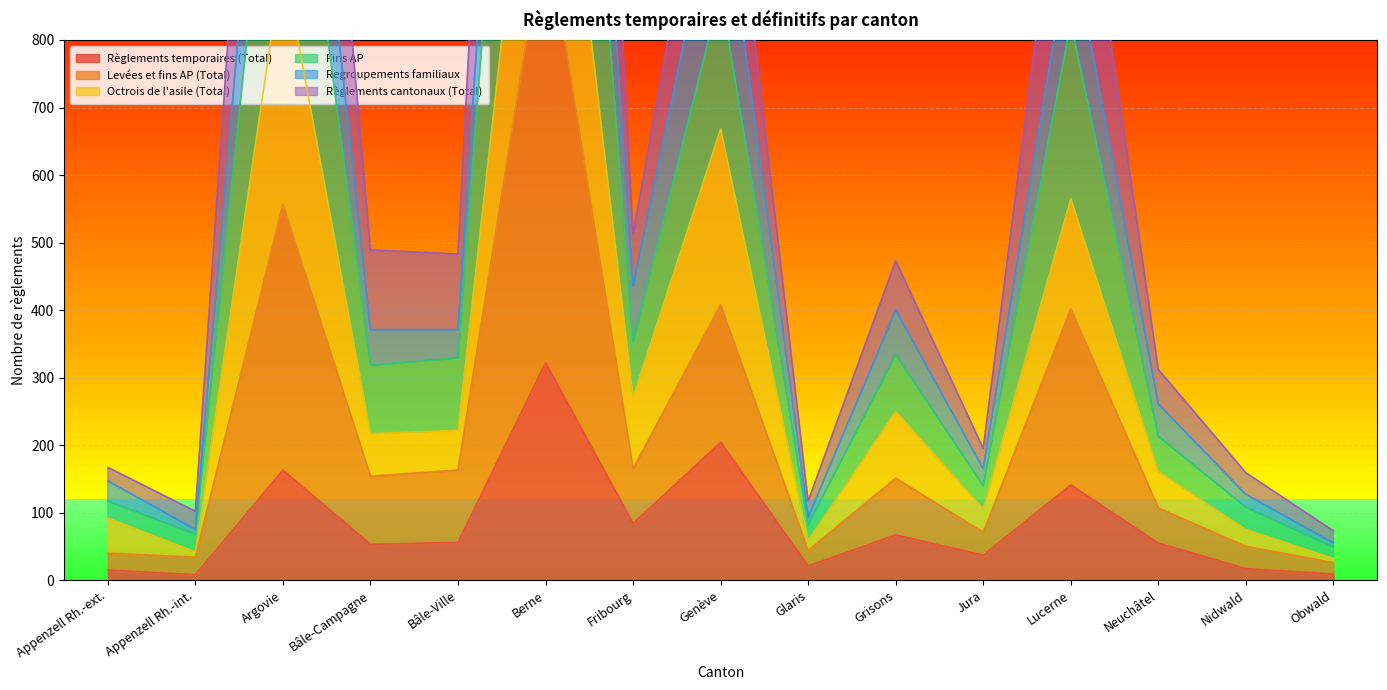

At which label does Règlements temporaires (Total) reach its peak?

Berne